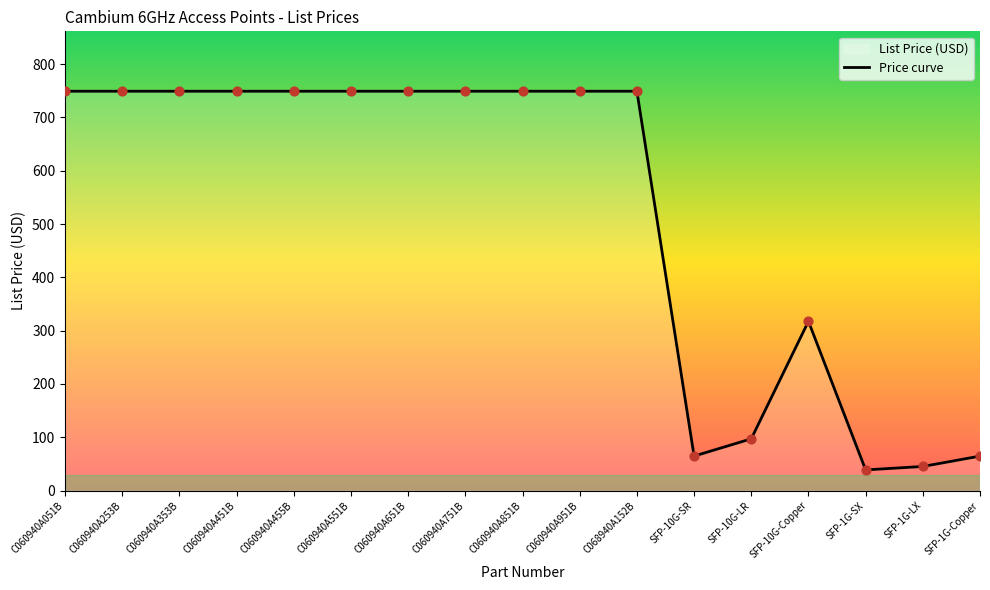

What is the ratio of the value at C060940A451B to the value at C068940A152B?

1.0